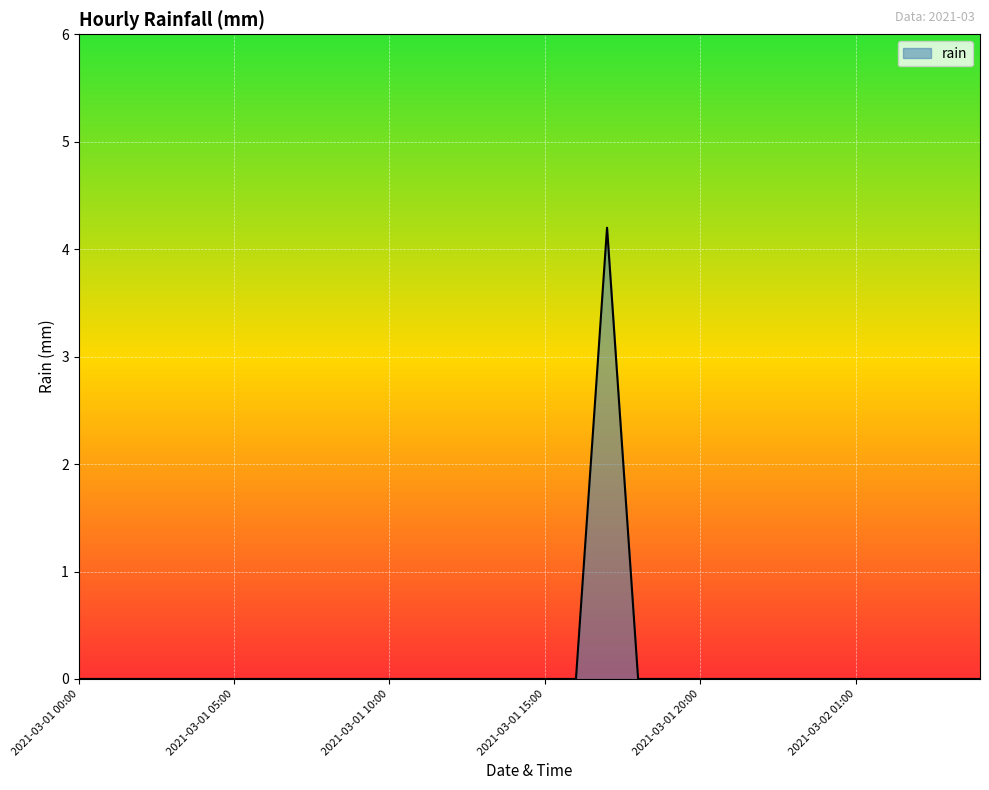

How many lines are shown in the chart?

1